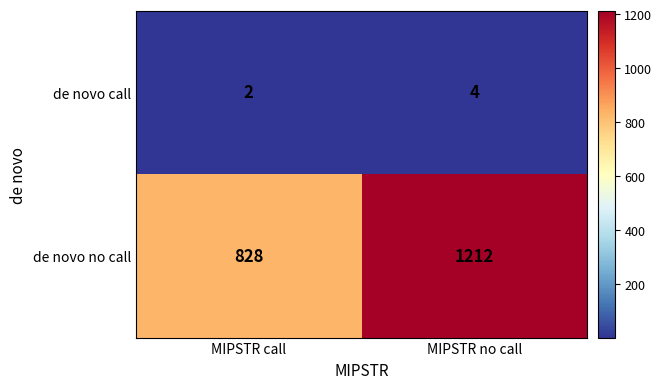

Which label corresponds to the smallest value in the chart?

MIPSTR call